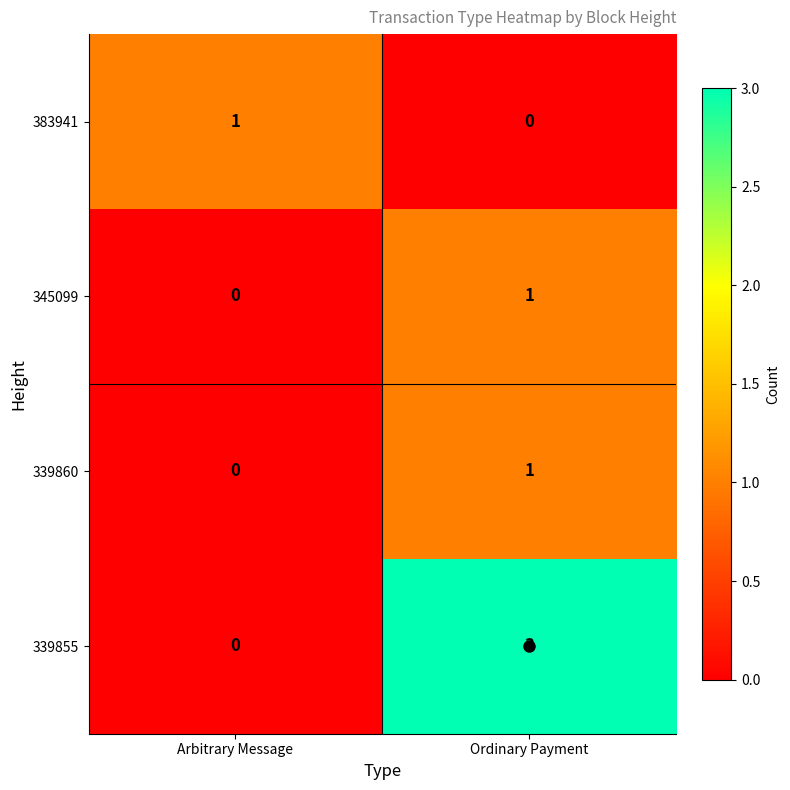

What is the greatest value displayed?

3